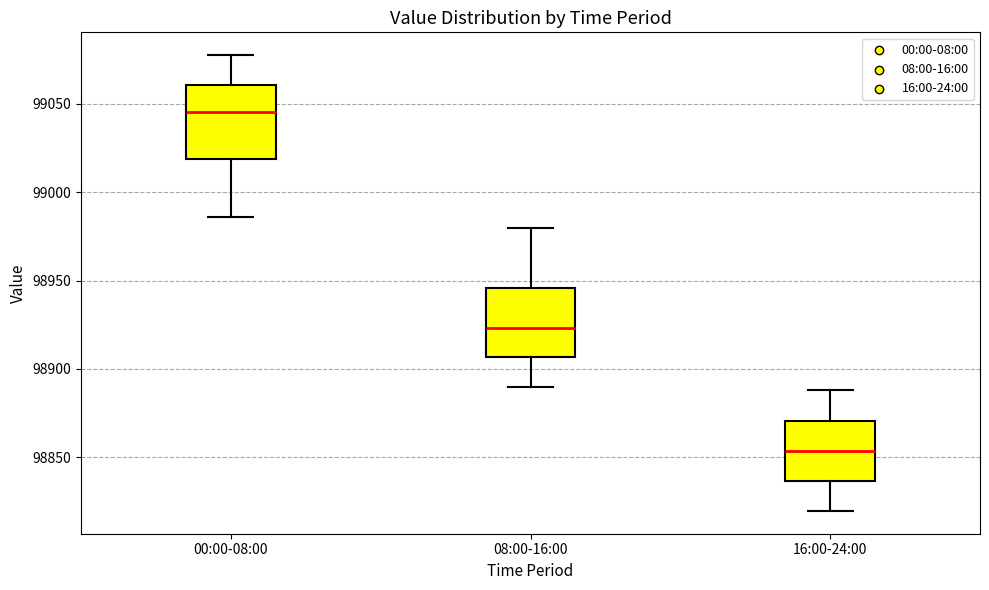

Reading left to right, transcribe this box plot: for each box, give where its median line is, the range the box spans, and where its two whiskers end, as read against the y-axis. The values are not printed on the chart, so give them approximately, as read against the axis.

00:00-08:00: median 99045, box 99020 to 99060, whiskers 98985 to 99080
08:00-16:00: median 98925, box 98905 to 98945, whiskers 98890 to 98980
16:00-24:00: median 98855, box 98835 to 98870, whiskers 98820 to 98890